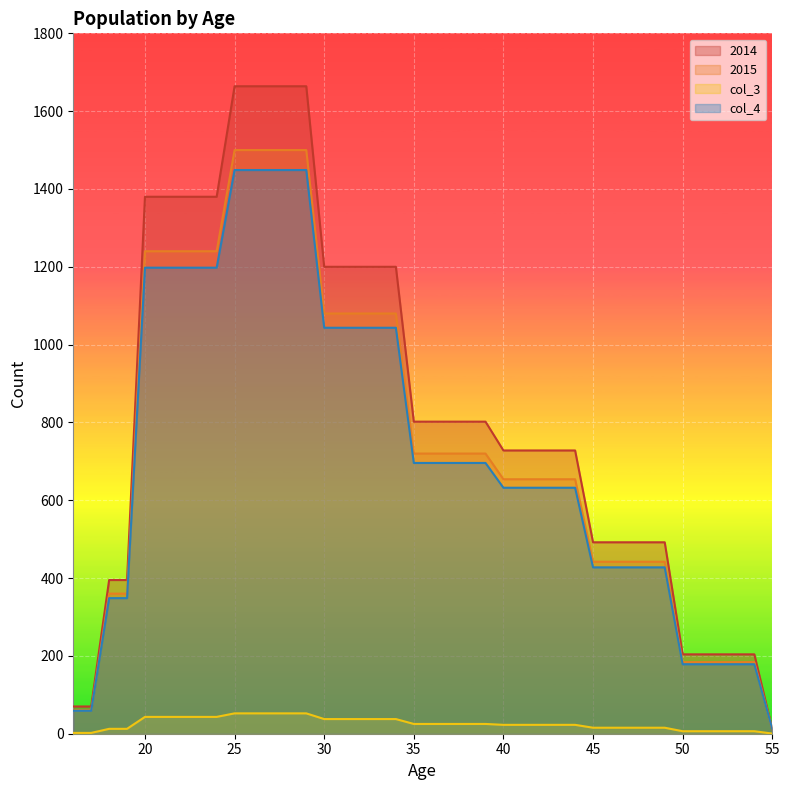

What is the difference between the maximum and minimum values in the 2015 series?

1488.0